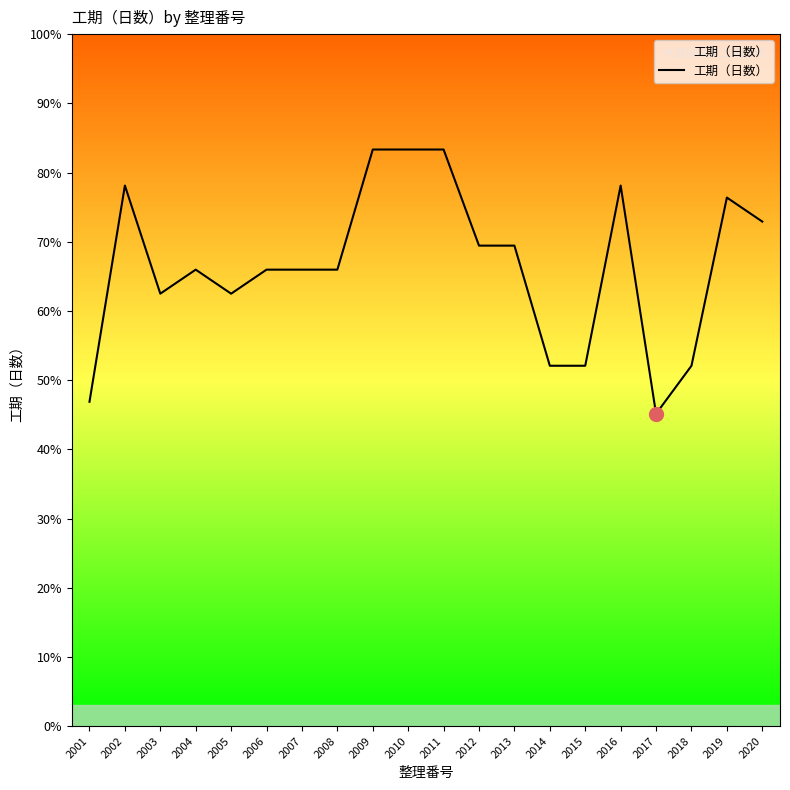

True or false: the data shows 62 at 2011.

False